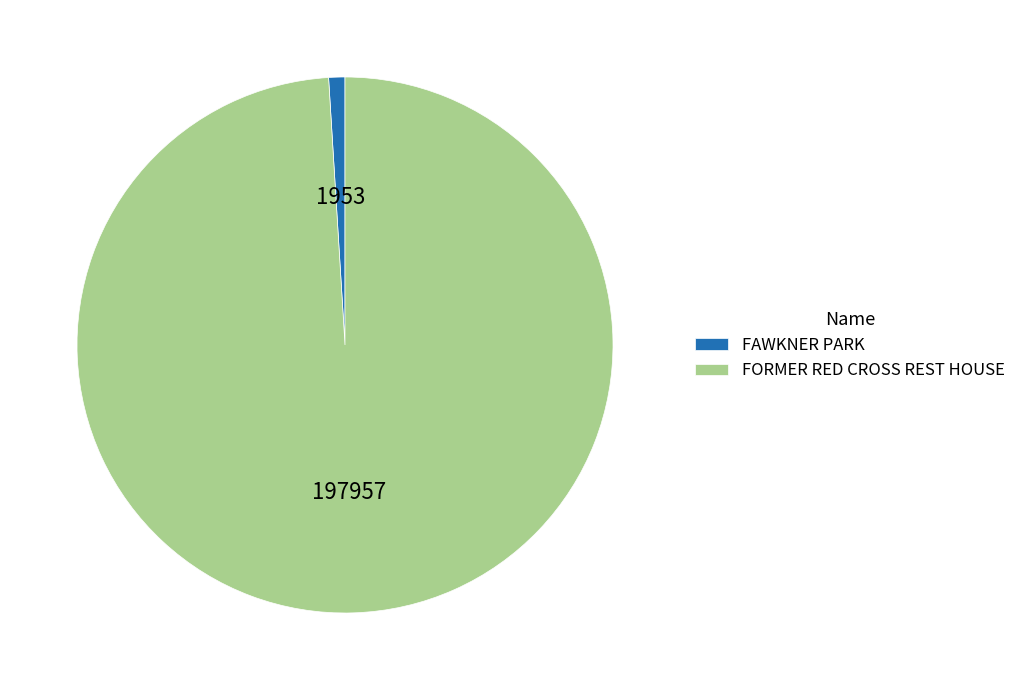

Rank the categories by value from lowest to highest.

FAWKNER PARK, FORMER RED CROSS REST HOUSE